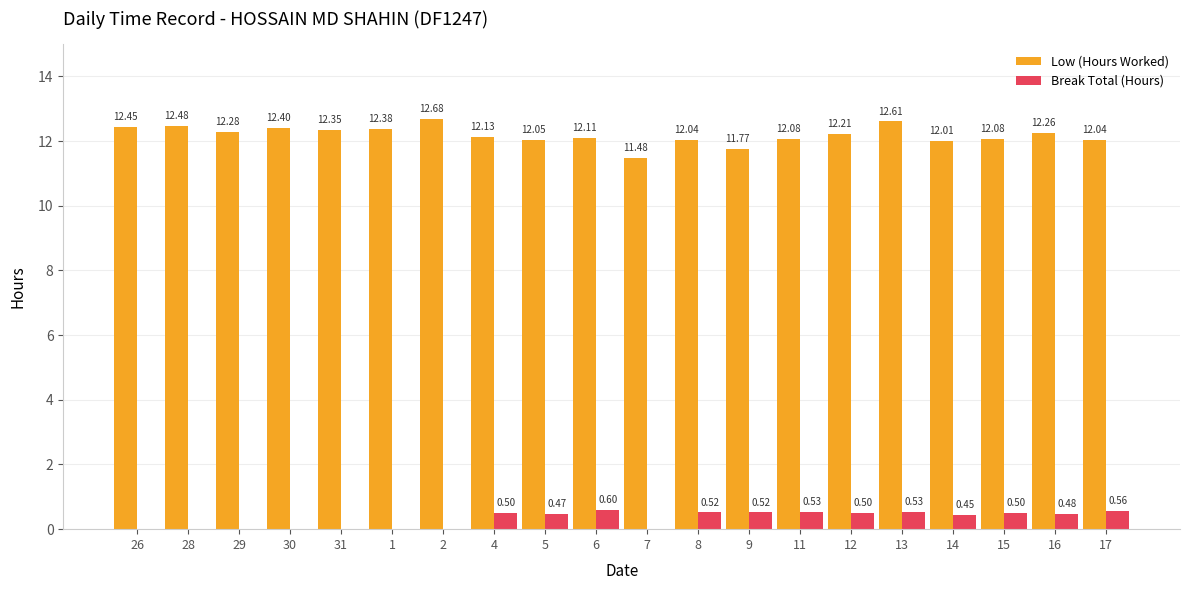

How many values in the Low (Hours Worked) series exceed 12?

18